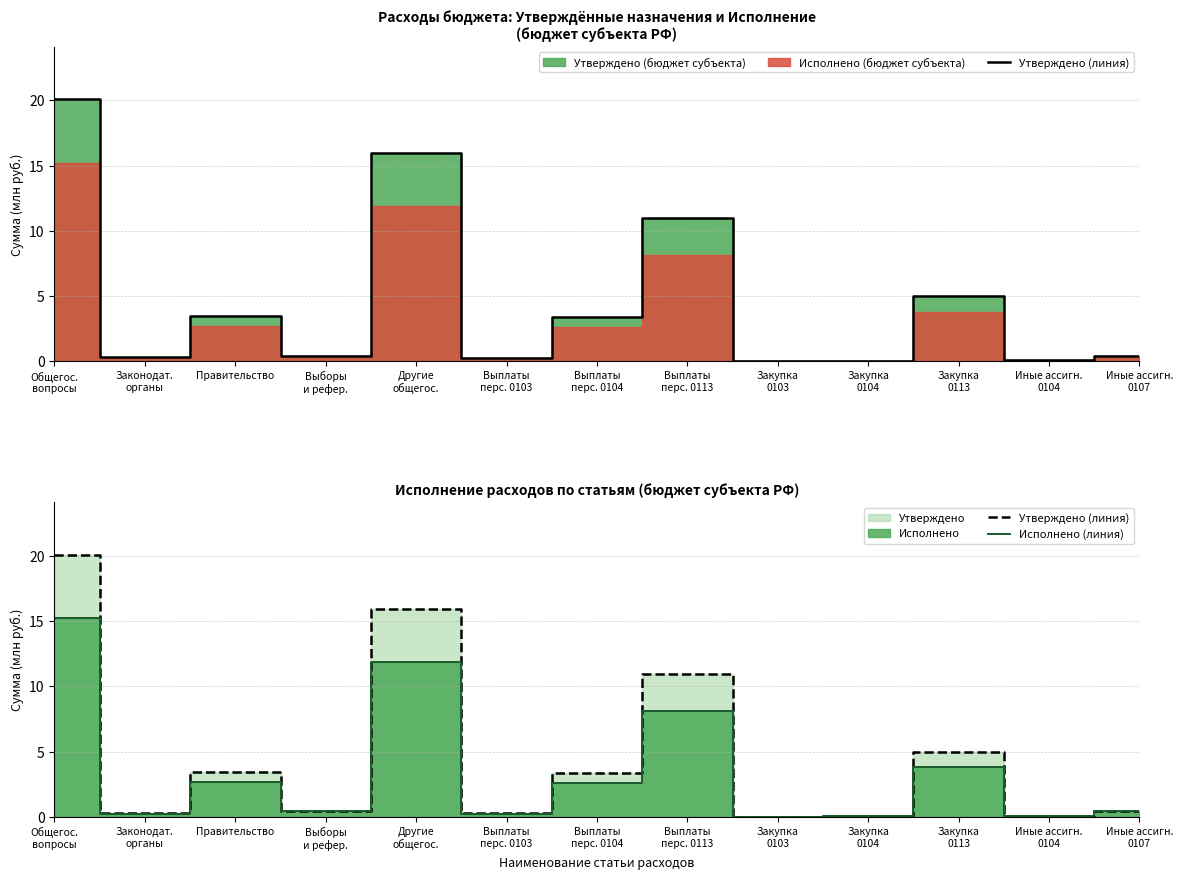

Does the chart have visible grid lines?

Yes